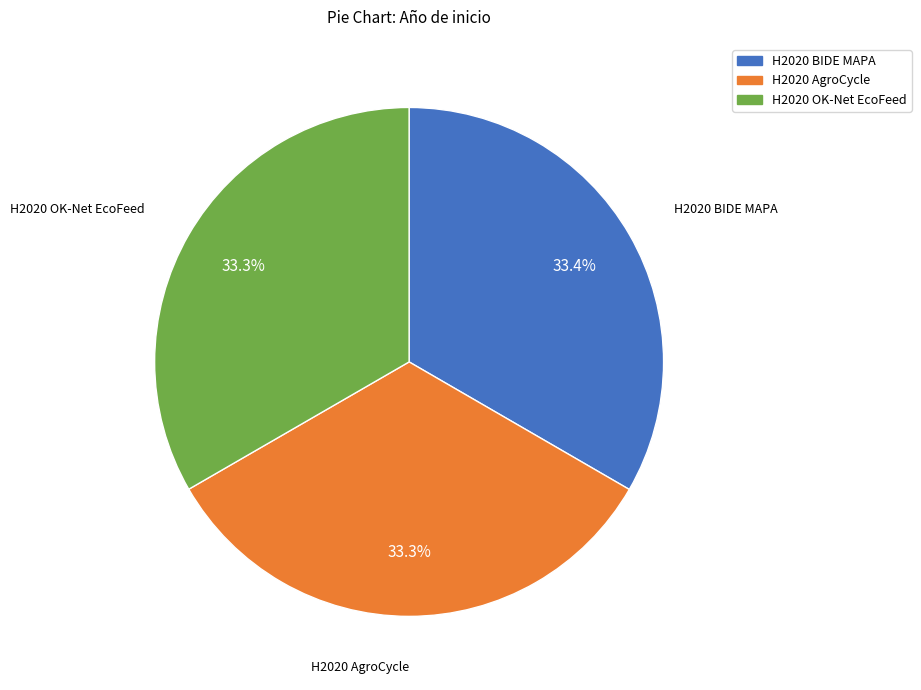

Does any single category account for the majority?

No